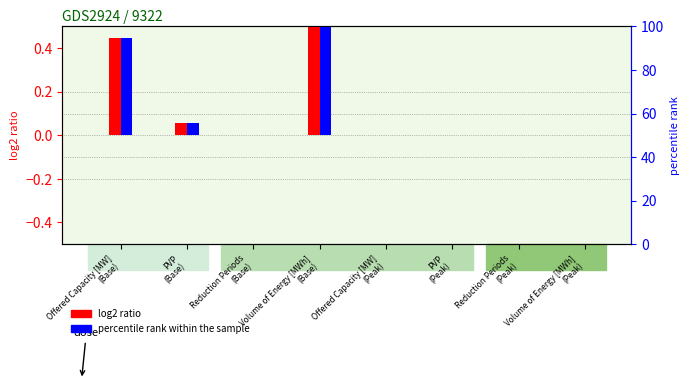

What is the value of the Foreseen Monthly Product bar at the 1st from the left?

0.4